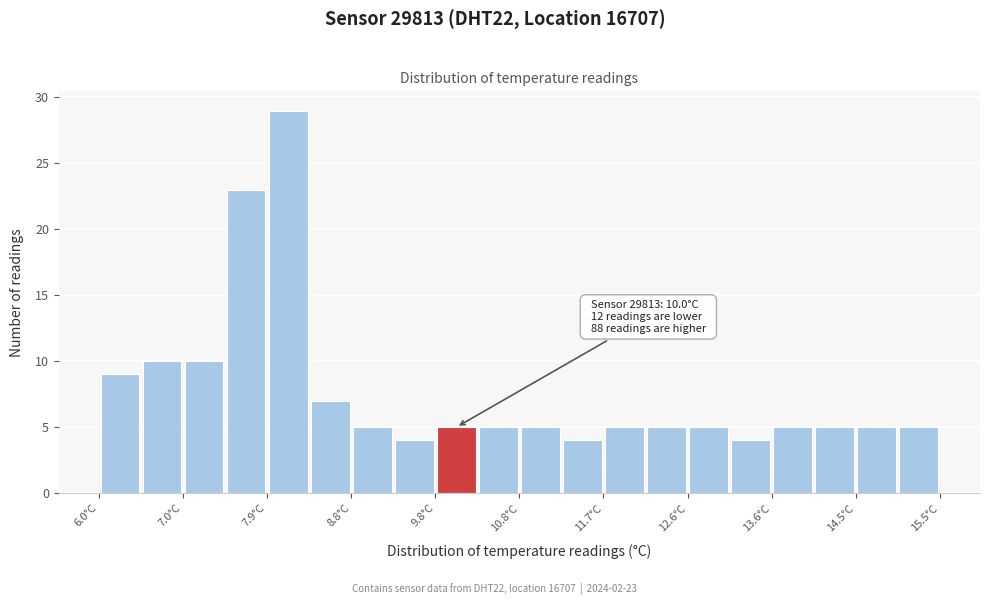

Which range on the x-axis has the tallest bar?

7.9 to 8.4